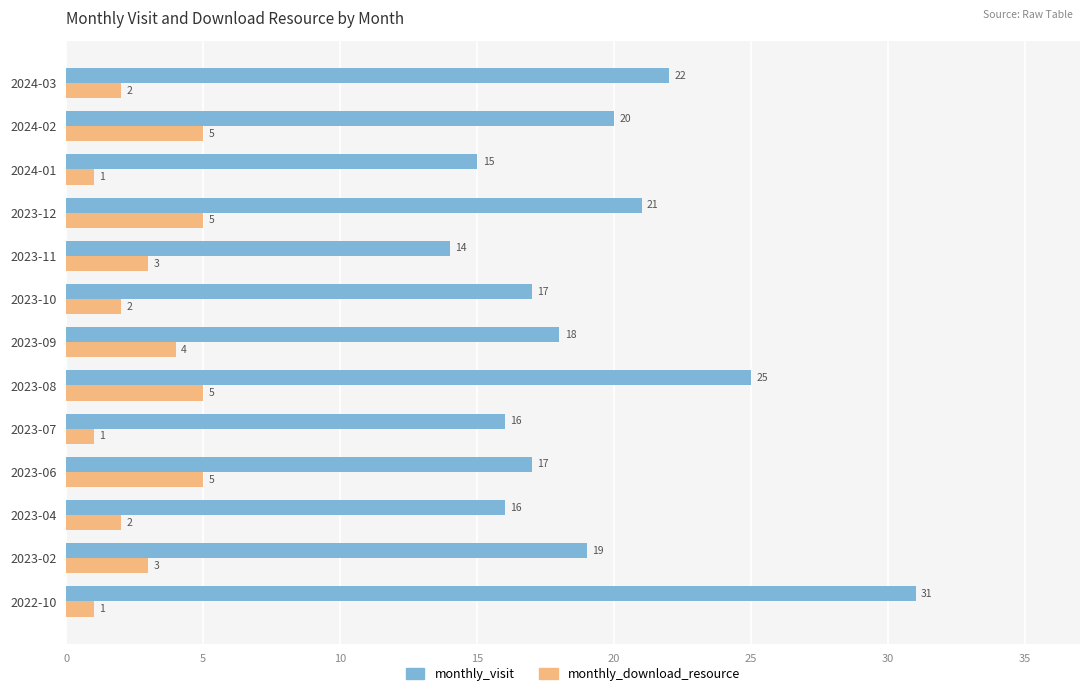

Read the monthly_download_resource value at 2023-06.

5